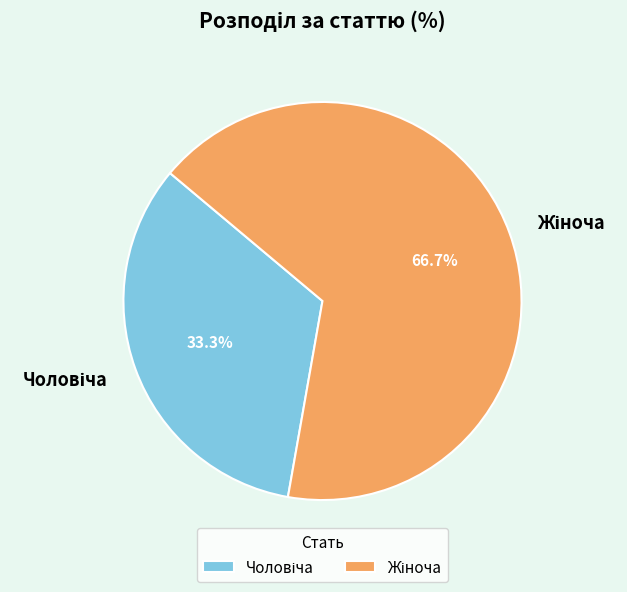

Is there a majority slice in this chart?

Yes